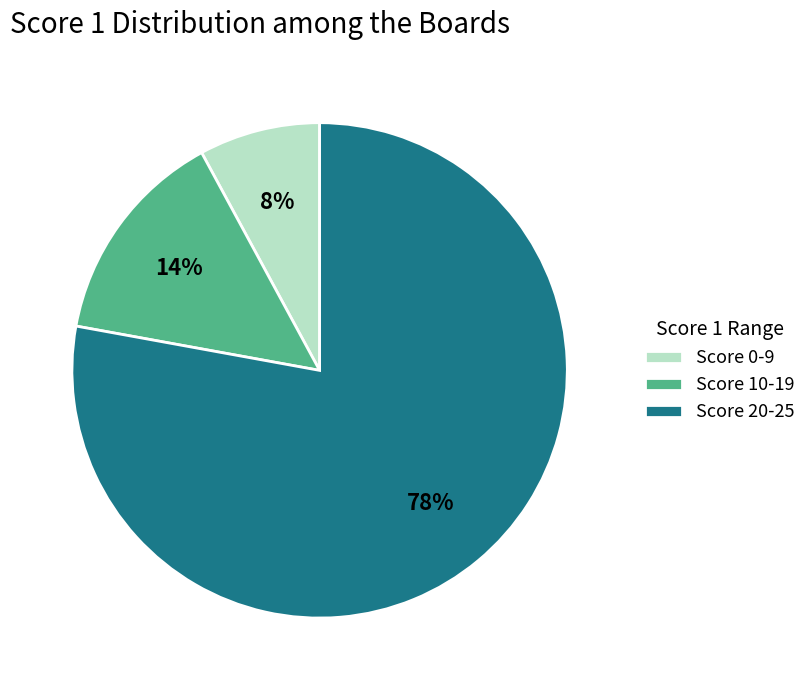

The Score 0-9 slice represents 1% of the pie. True or false?

False